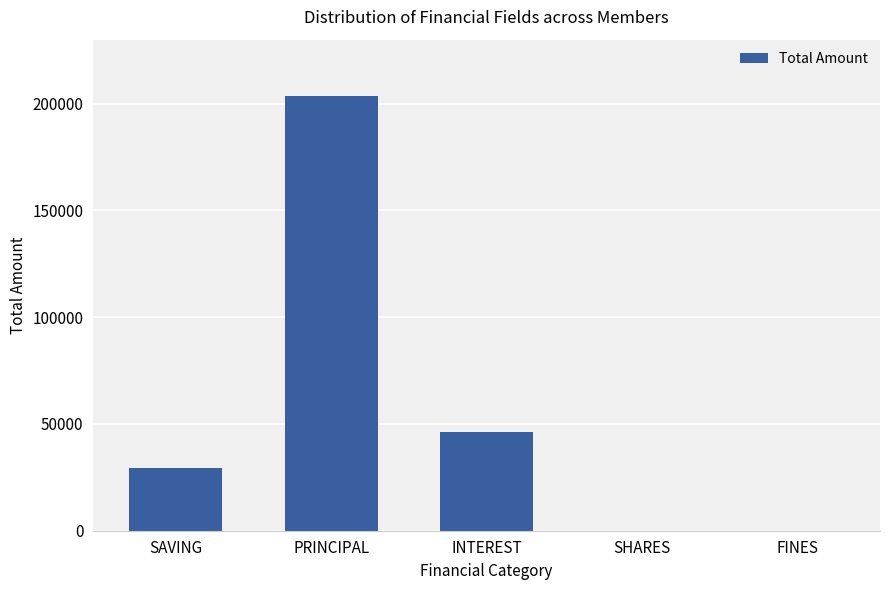

Reading left to right, extract all data points from this chart.

SAVING=29200	PRINCIPAL=203600	INTEREST=46400	SHARES=0	FINES=0